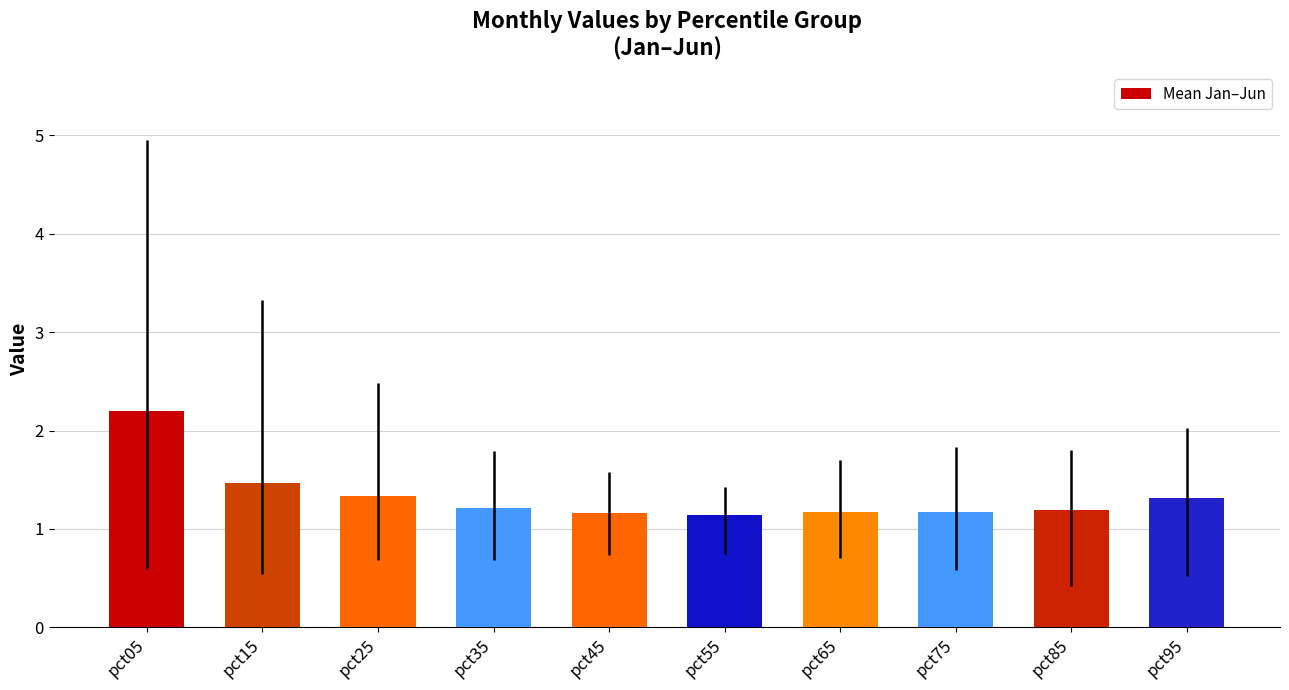

Are the bars horizontal?

No